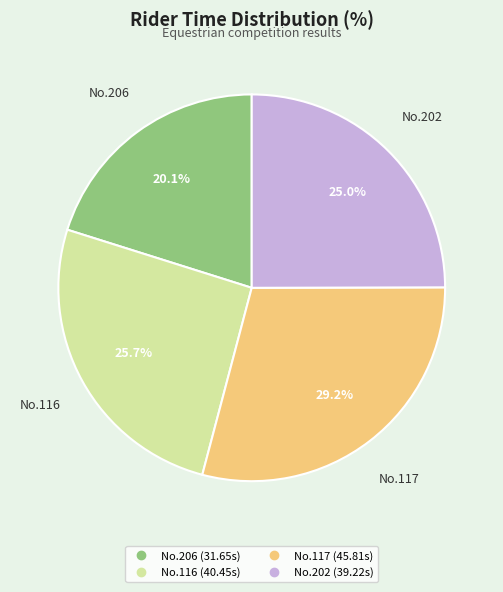

Is there any slice that represents more than half of the pie?

No